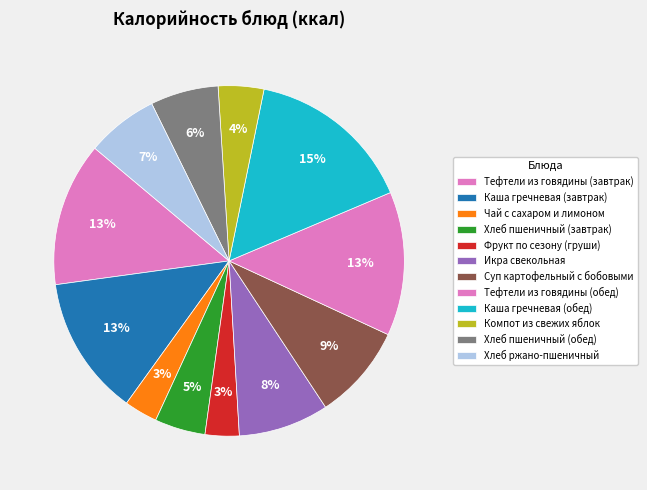

How many segments does this pie chart have?

12